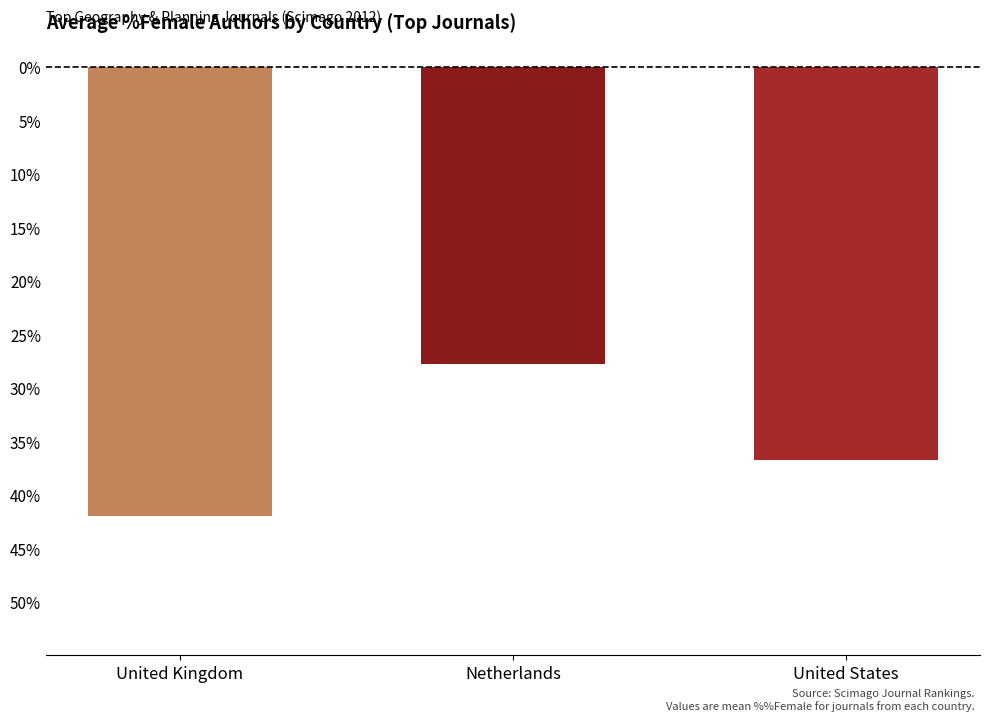

Reading left to right, list all the values displayed in this chart.

United Kingdom=-42.0	Netherlands=-27.8	United States=-36.8